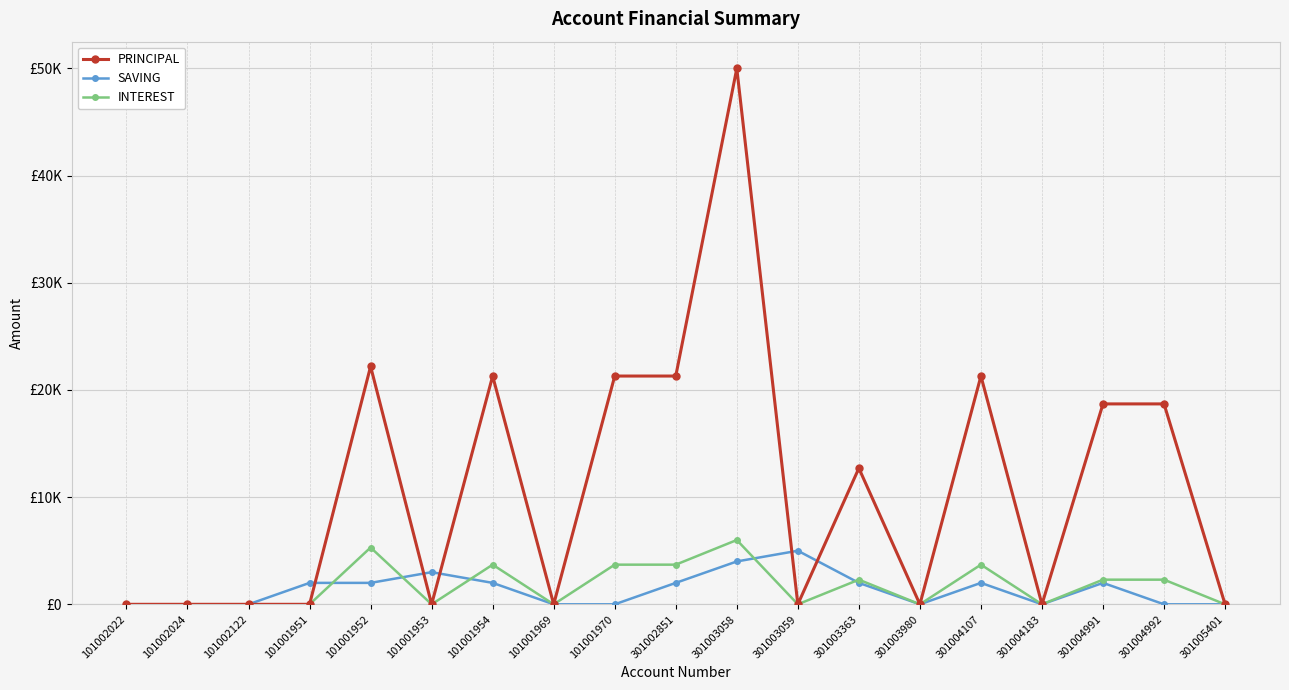

True or false: INTEREST and PRINCIPAL intersect in this chart.

False